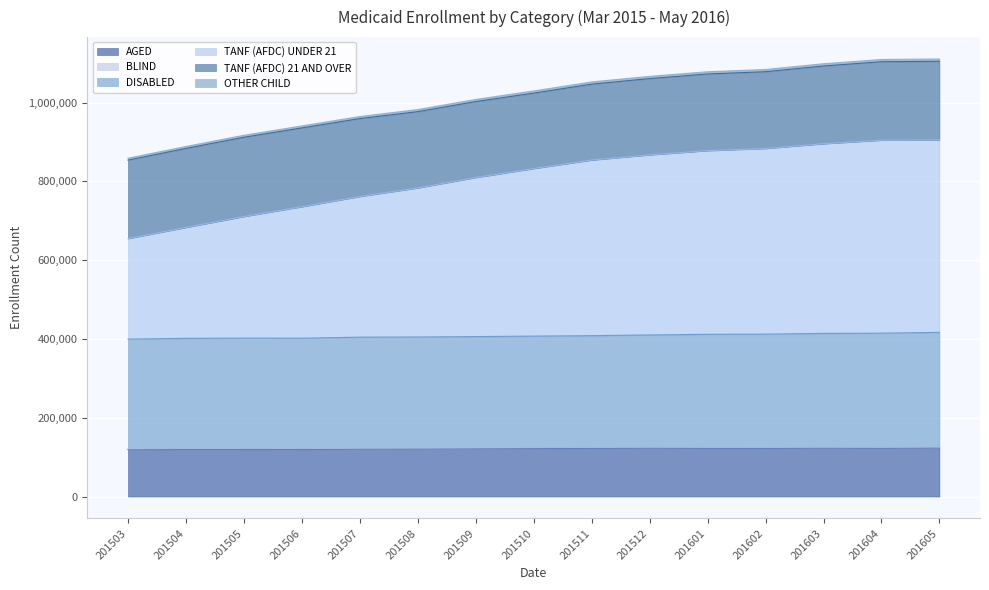

What is the difference between the highest and lowest values at 201509?

886724